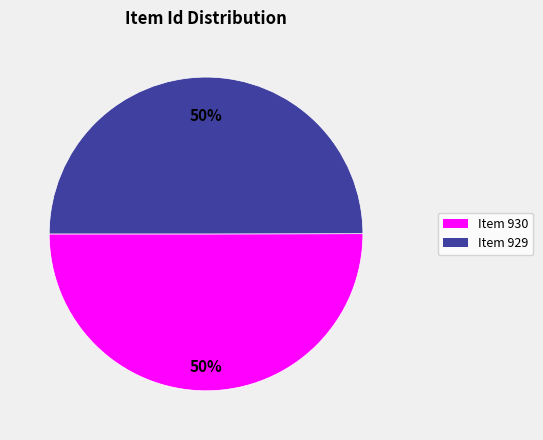

True or false: Item 930 accounts for 35% of the total.

False